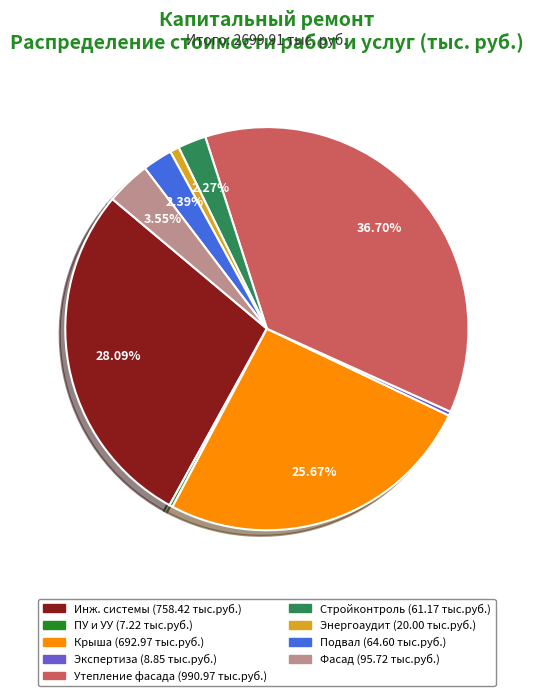

Does any single category account for the majority?

No